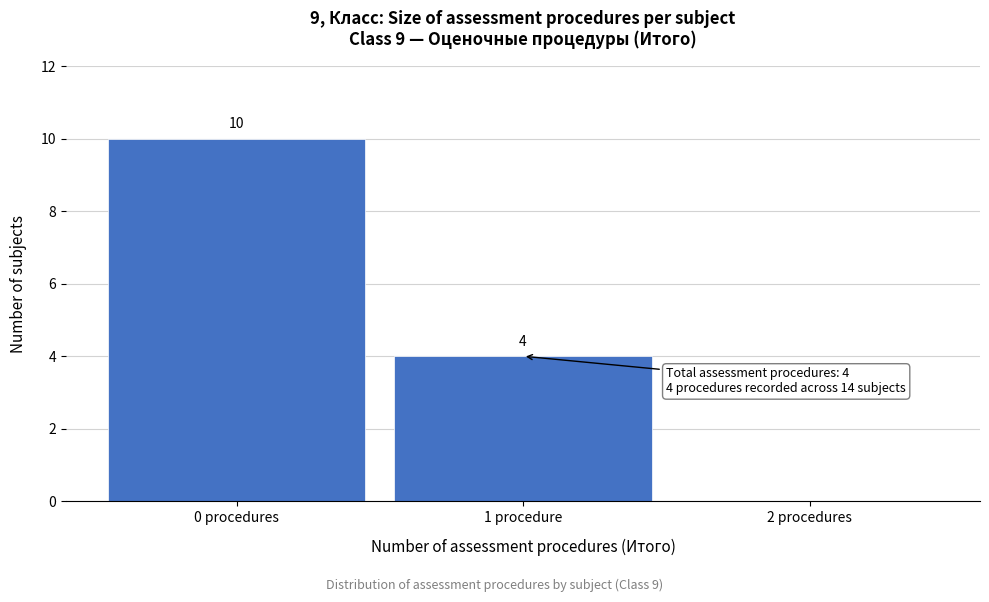

Which category has the highest value across all series?

0 procedures